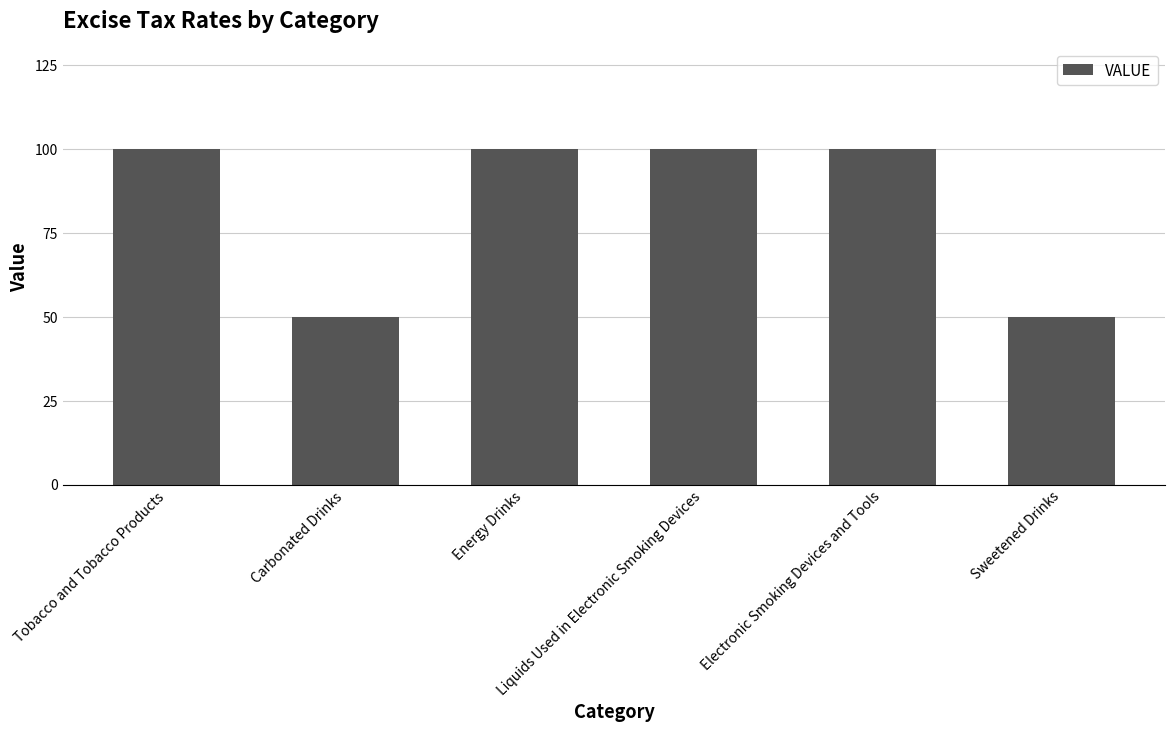

What is the label of the 4th bar from the left?

Liquids Used in Electronic Smoking Devices